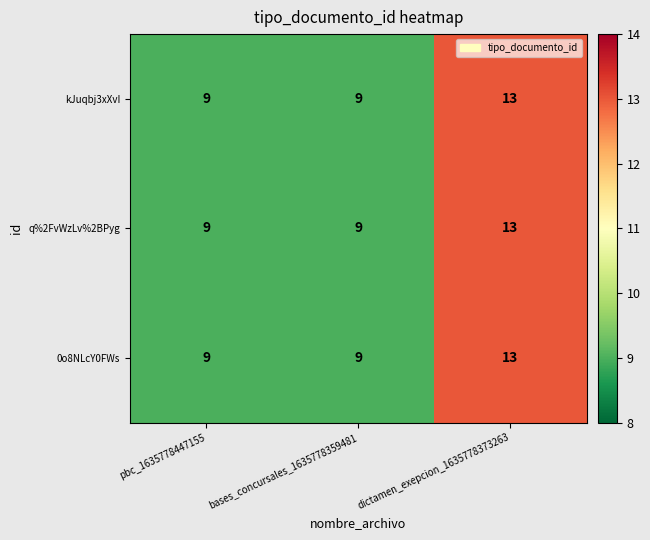

Is it true that kJuqbj3xXvI equals 9 at bases_concursales_1635778359481?

True